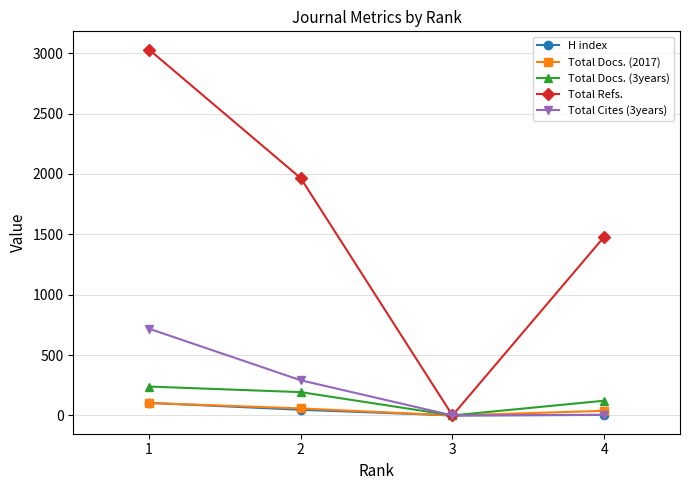

True or false: Total Refs. has a value of 3029 at 1.

True